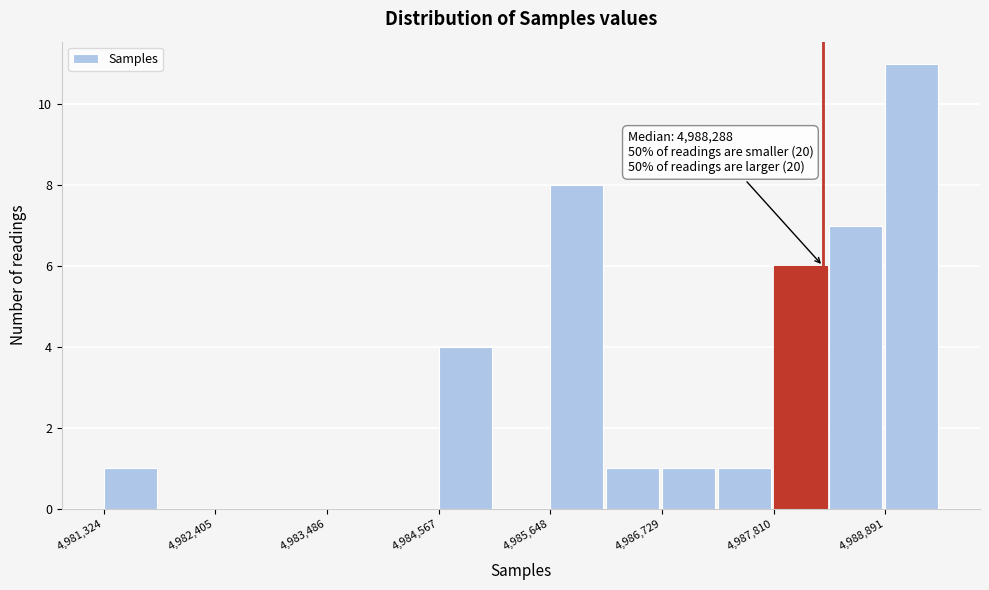

Around what value on the x-axis is the tallest bar? Give the approximate position of its centre, as read against the axis.

4989200